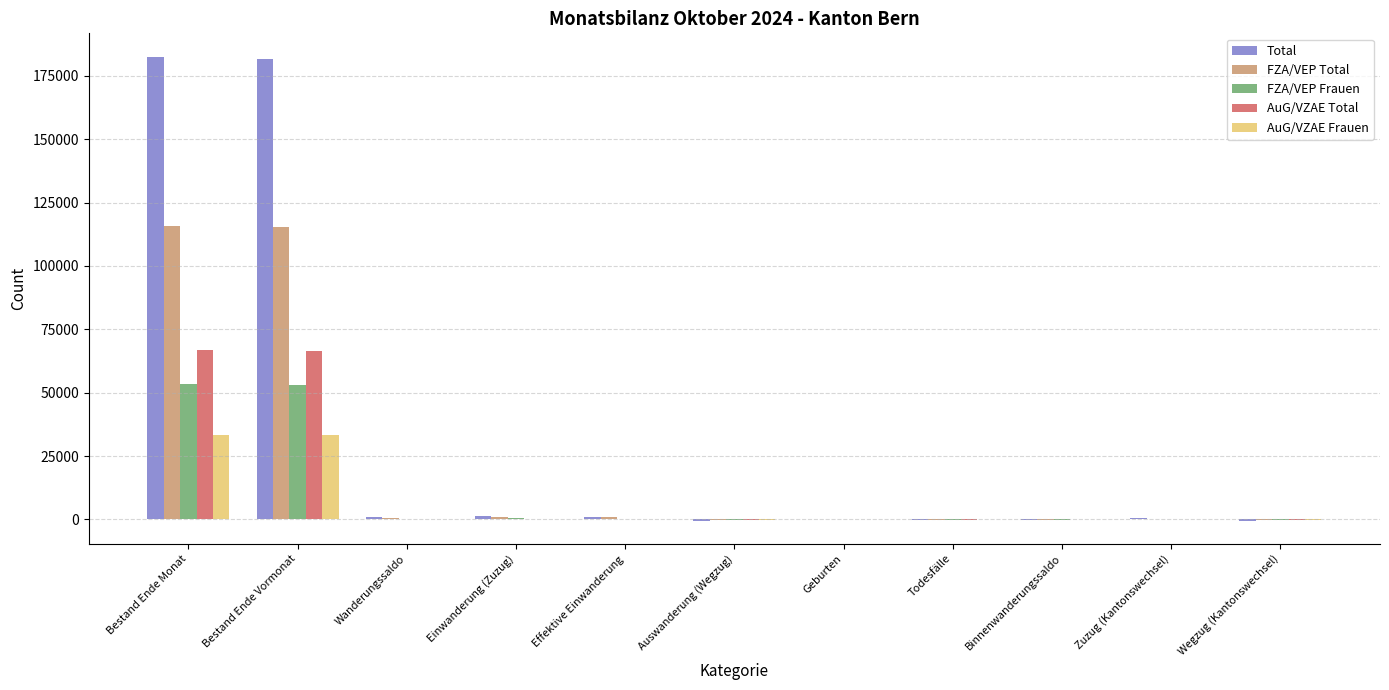

What is the sum of all FZA/VEP Total values?

233198